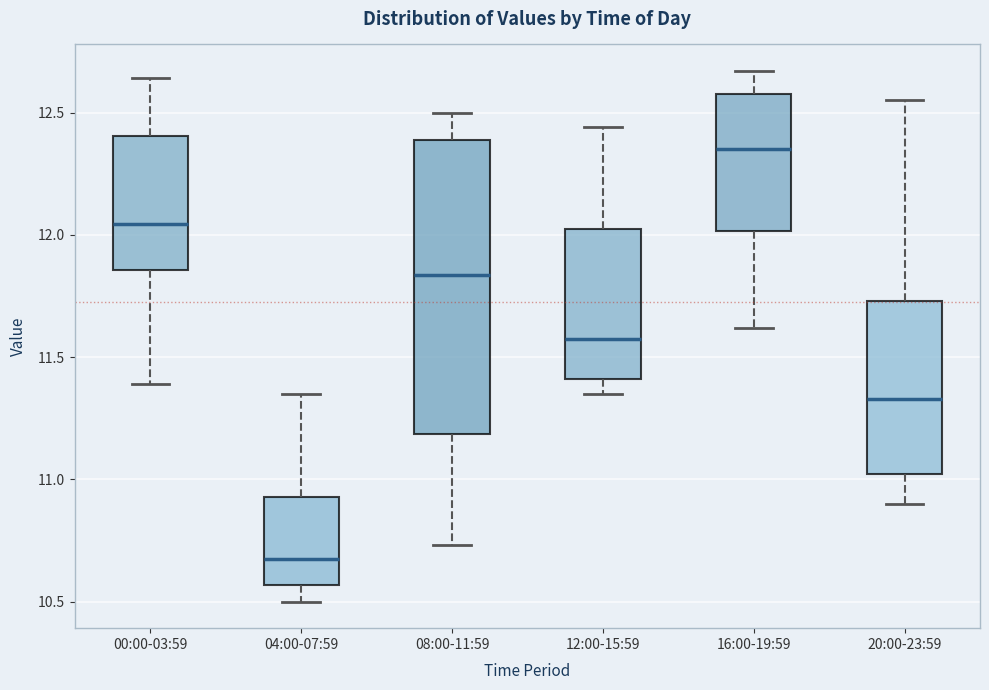

Which box has the highest median line?

16:00-19:59